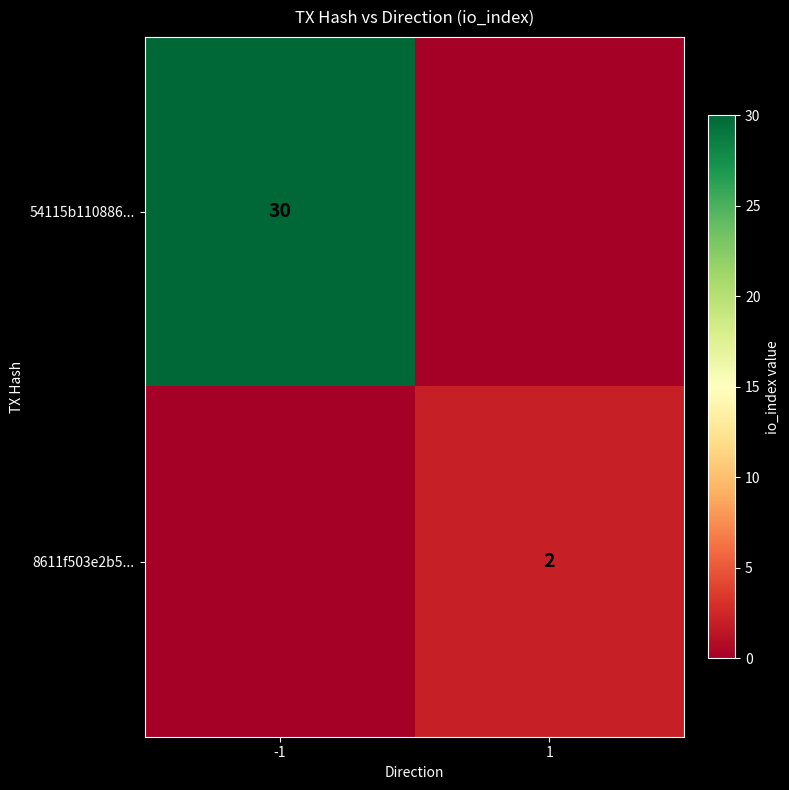

Is it true that 54115b110886... equals 30 at -1?

True